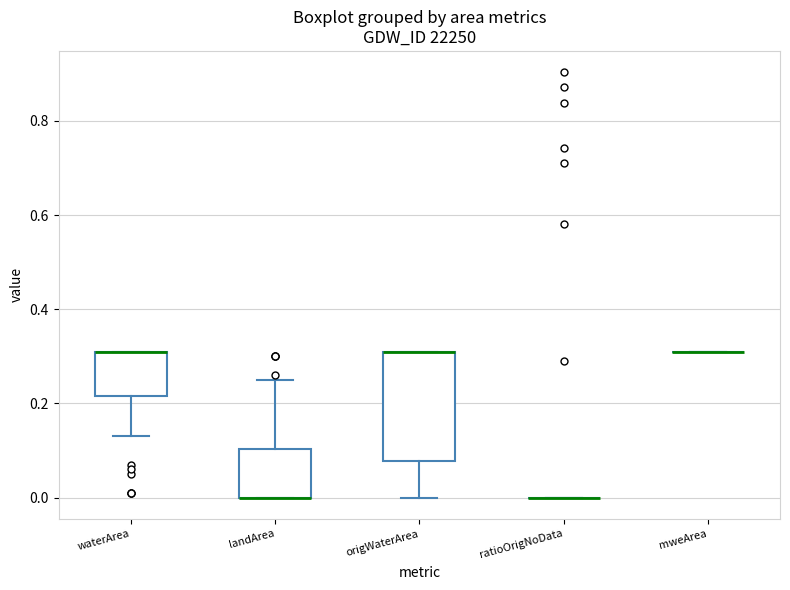

Reading left to right, transcribe this box plot: for each box, give where its median line is, the range the box spans, and where its two whiskers end, as read against the y-axis. The values are not printed on the chart, so give them approximately, as read against the axis.

waterArea: median 0.32 (drawn on the box's upper edge), box 0.22 to 0.32, whiskers 0.14 to 0.32
landArea: median 0.00 (drawn on the box's lower edge), box 0.00 to 0.10, whiskers 0.00 to 0.26
origWaterArea: median 0.32 (drawn on the box's upper edge), box 0.08 to 0.32, whiskers 0.00 to 0.32
ratioOrigNoData: box collapsed to a line at 0.00, whiskers 0.00 to 0.00
mweArea: box collapsed to a line at 0.32, whiskers 0.32 to 0.32